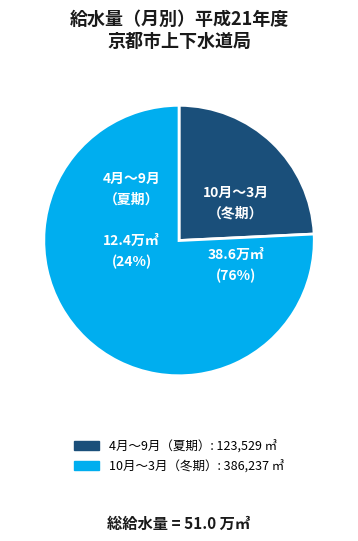

Between 平成21年 9月 and 平成21年11月, which is larger?

平成21年11月